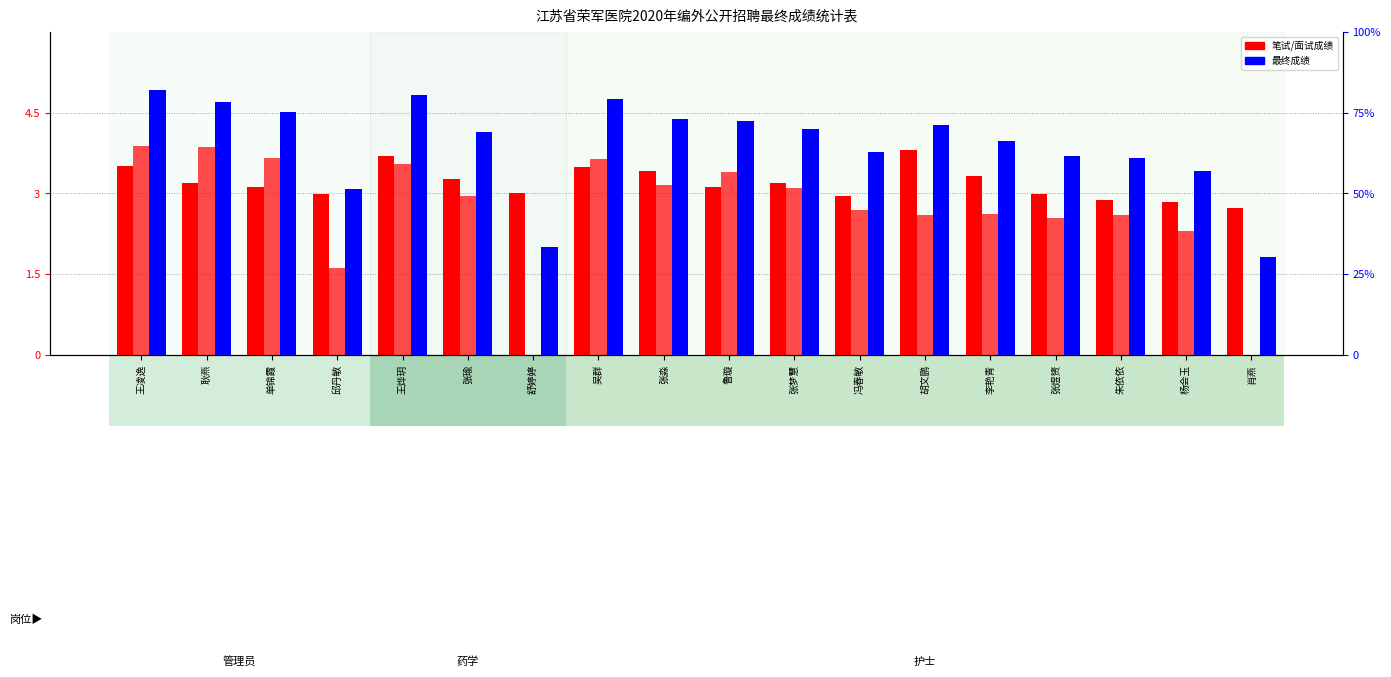

What is the difference between the highest and lowest values at 耿燕?

75.2